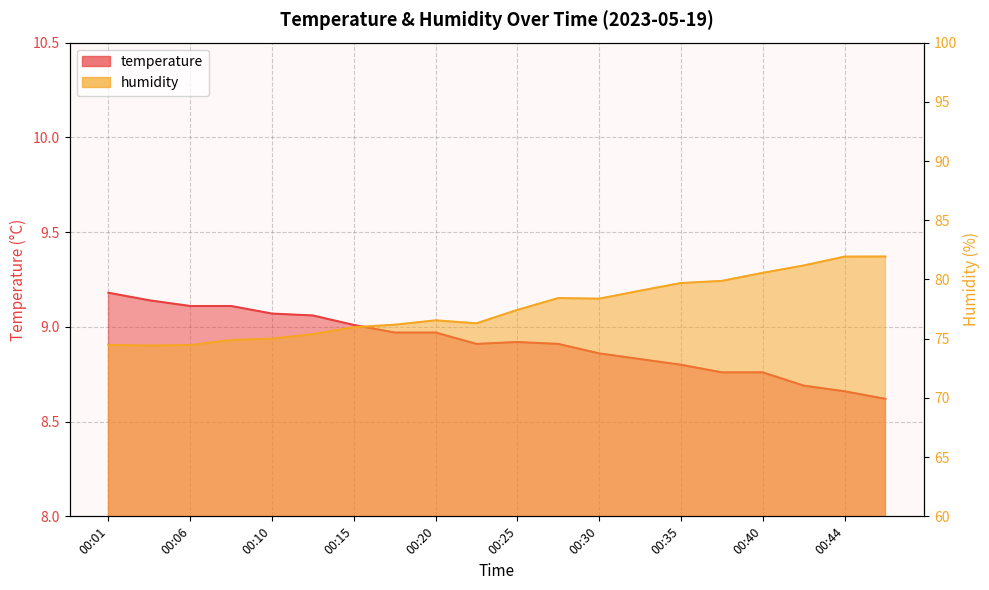

What is the average value of the temperature series?

8.9